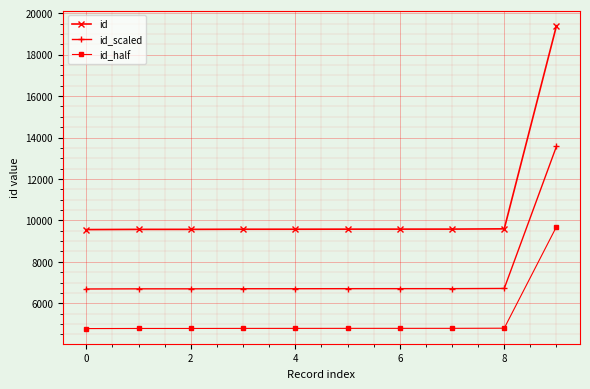

What is the value of the id_scaled point at the 1st from the left?

6689.2